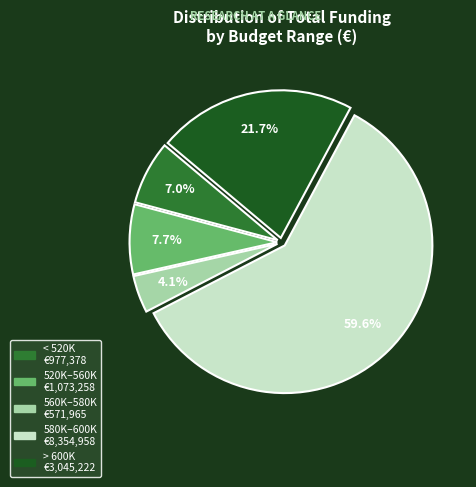

Is there any slice that represents more than half of the pie?

Yes